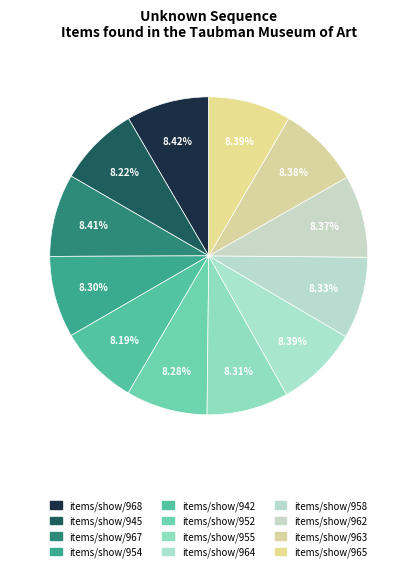

What percentage is the items/show/958 slice, to the nearest percent?

8%